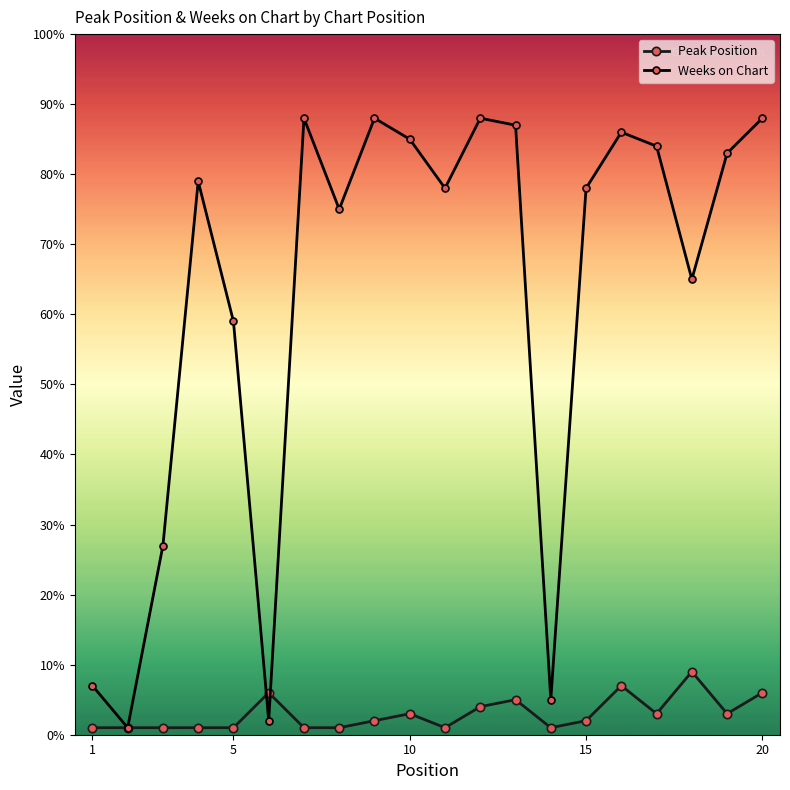

Which series has the largest range (max minus min)?

Weeks on Chart